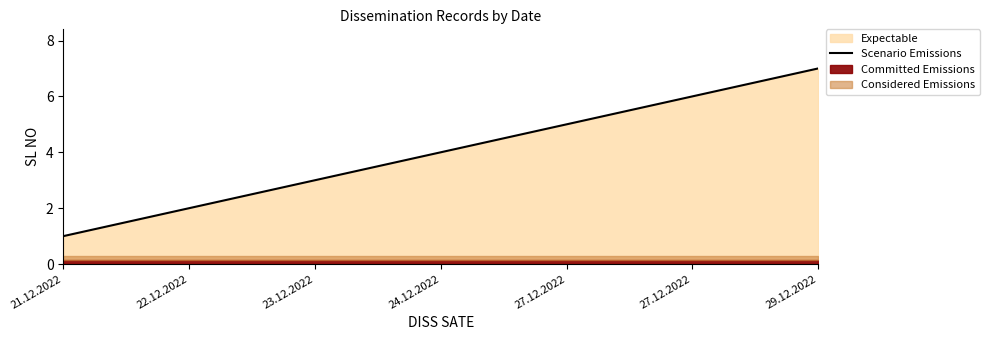

True or false: the data has more than 2 interior local peaks.

False